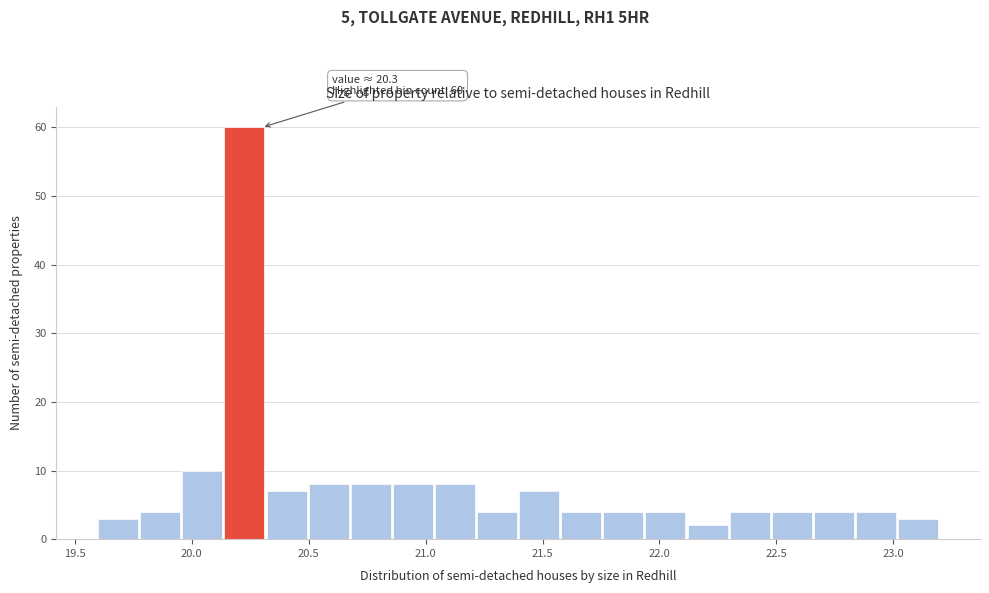

Around what value on the x-axis is the tallest bar? Give the approximate position of its centre, as read against the axis.

20.25